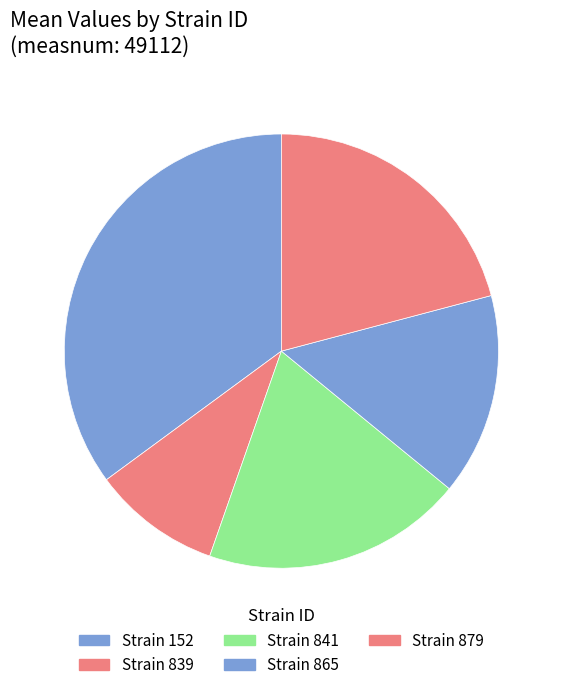

To the nearest percent, what is the average slice percentage?

20%